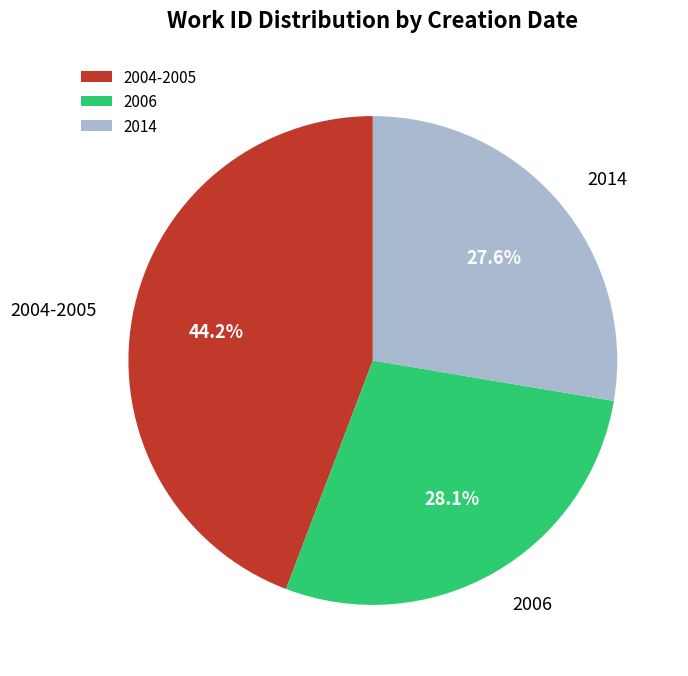

Count the number of slices in the pie.

3